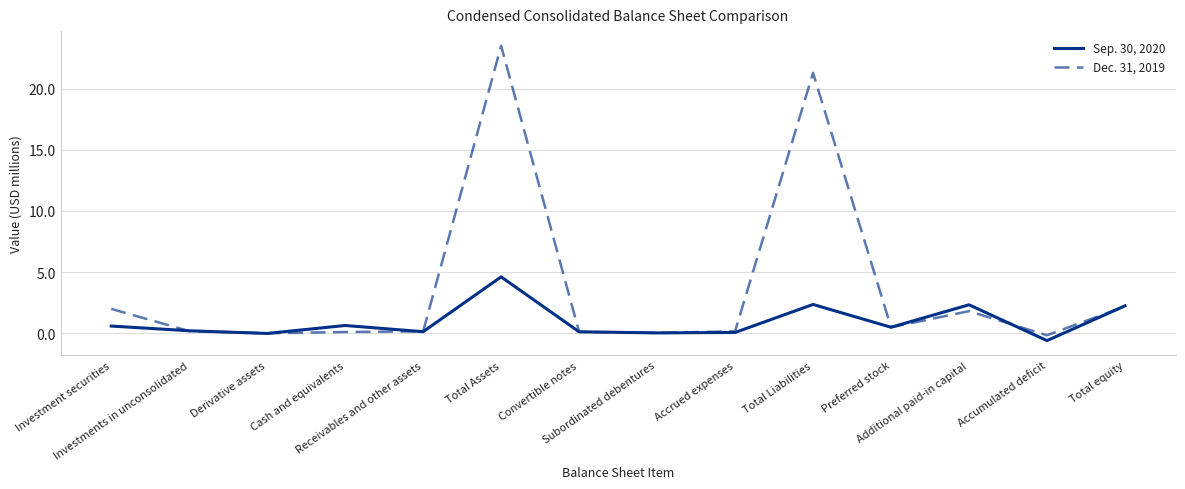

Is the value of Sep. 30, 2020 at Cash and equivalents greater than the value of Dec. 31, 2019 at Cash and equivalents?

Yes